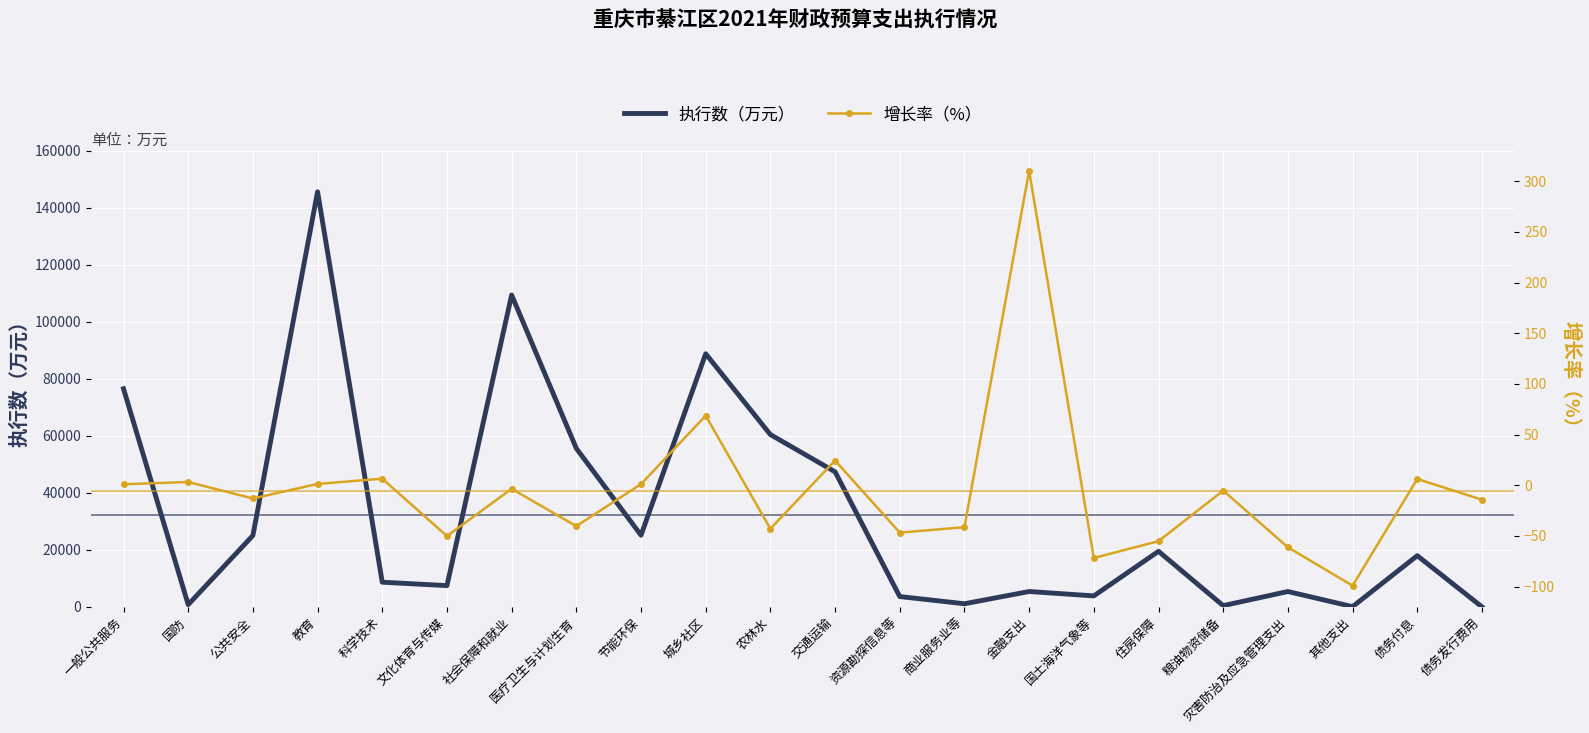

How many categories are shown in the chart?

22